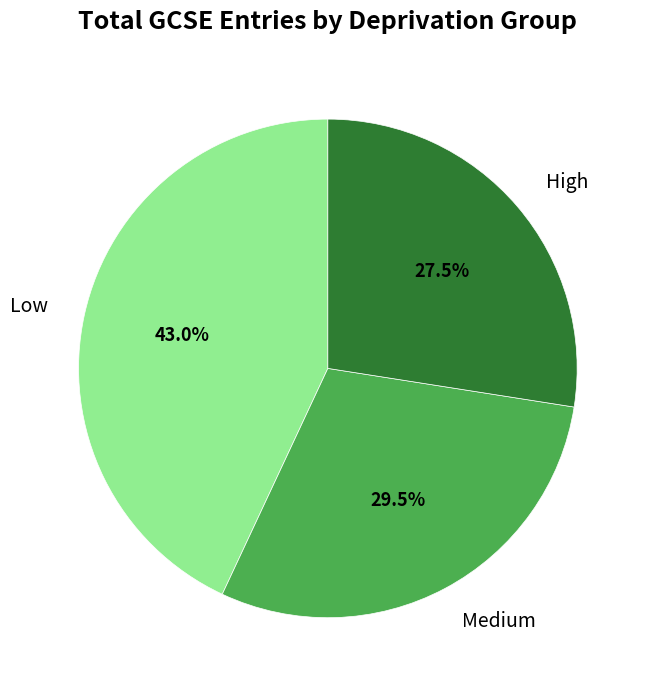

Between Low and Medium, which is larger?

Low